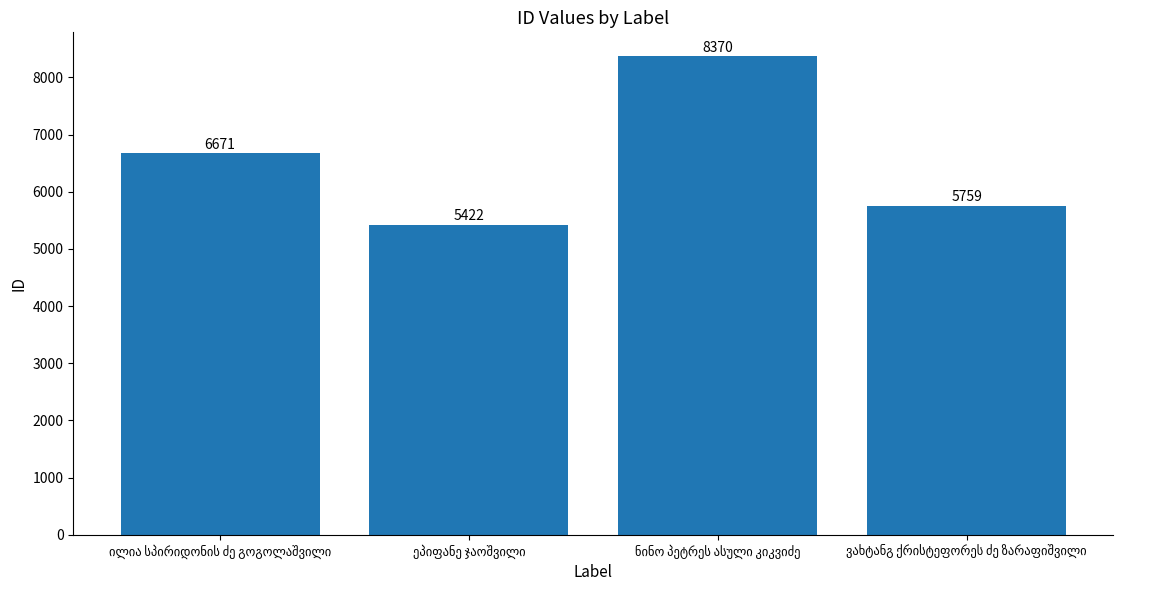

How many values are below 6671?

2